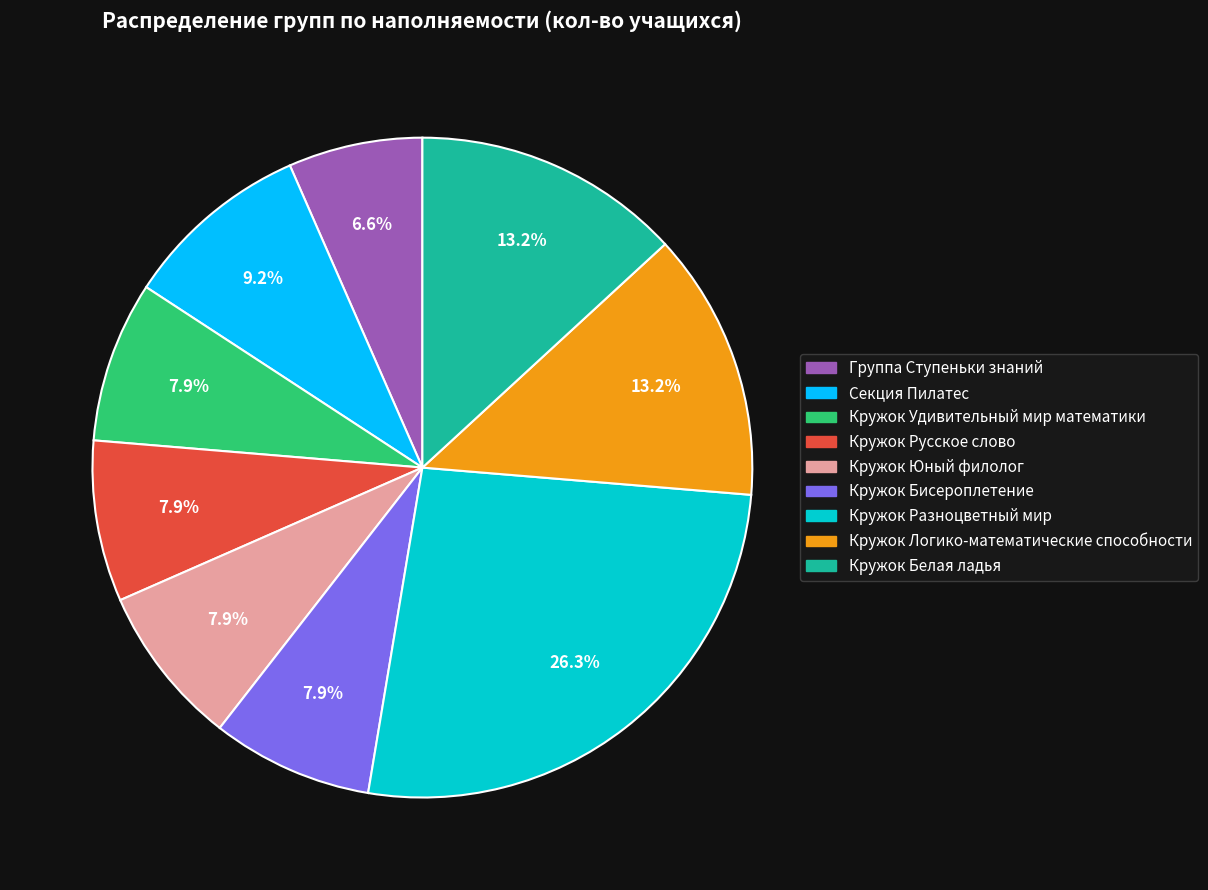

To the nearest percent, what is the difference between the largest and smallest slice percentages?

20%